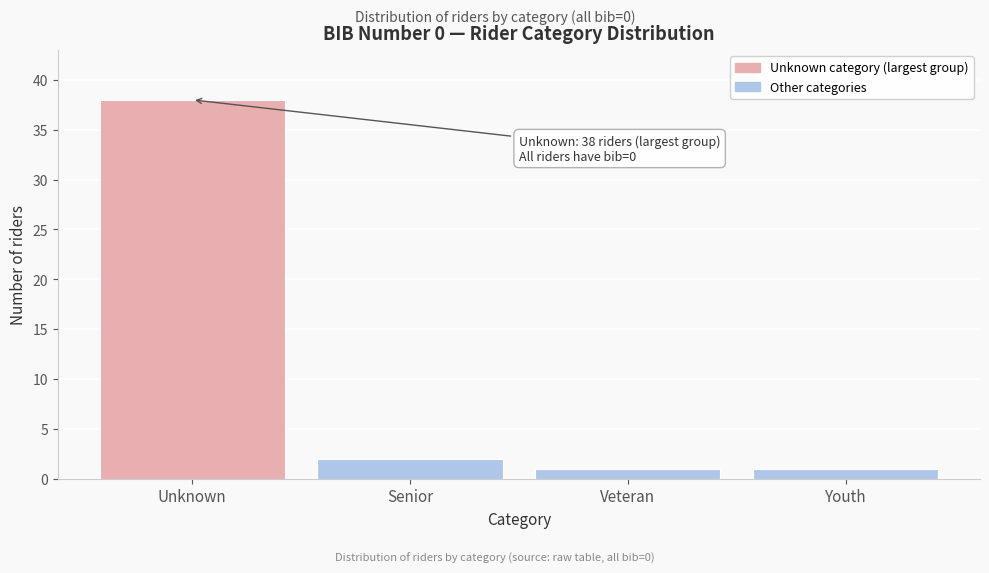

Reading left to right, what are all the values shown in this chart?

Unknown=38	Senior=2	Veteran=1	Youth=1